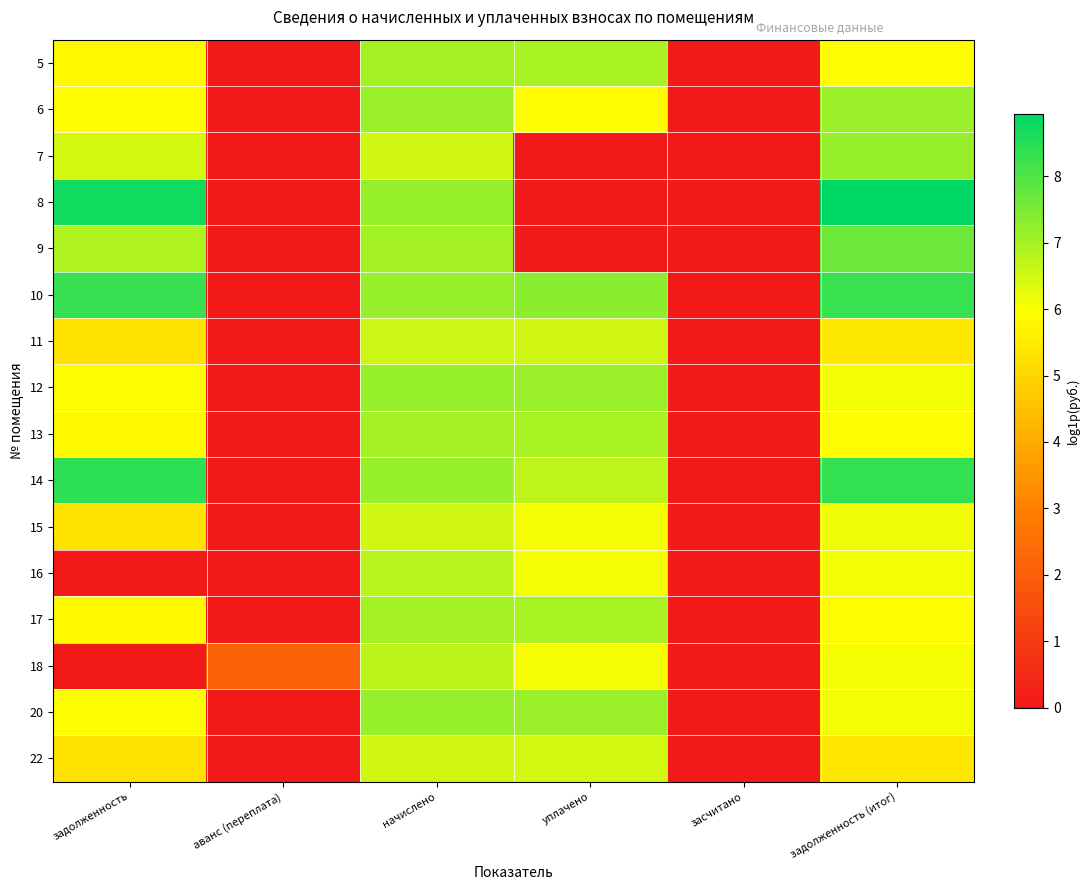

At which category is the sum across all series the highest?

начислено